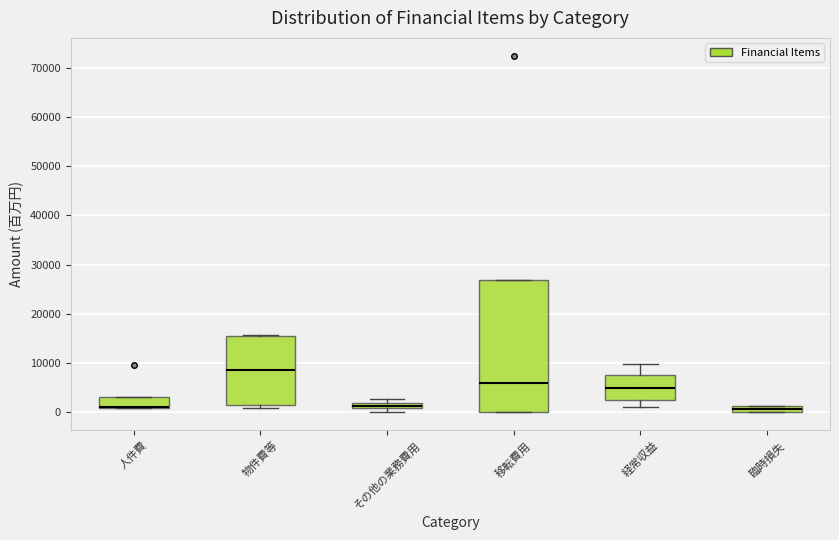

Where is the lower edge of the box for 経常収益 on the y-axis? The values are not printed on the chart, so give them approximately, as read against the axis.

2000